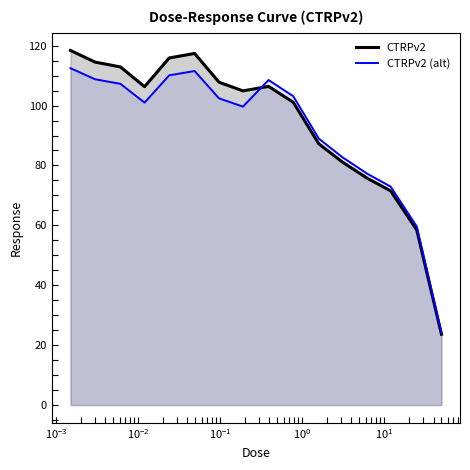

Which series has the widest spread of values?

CTRPv2